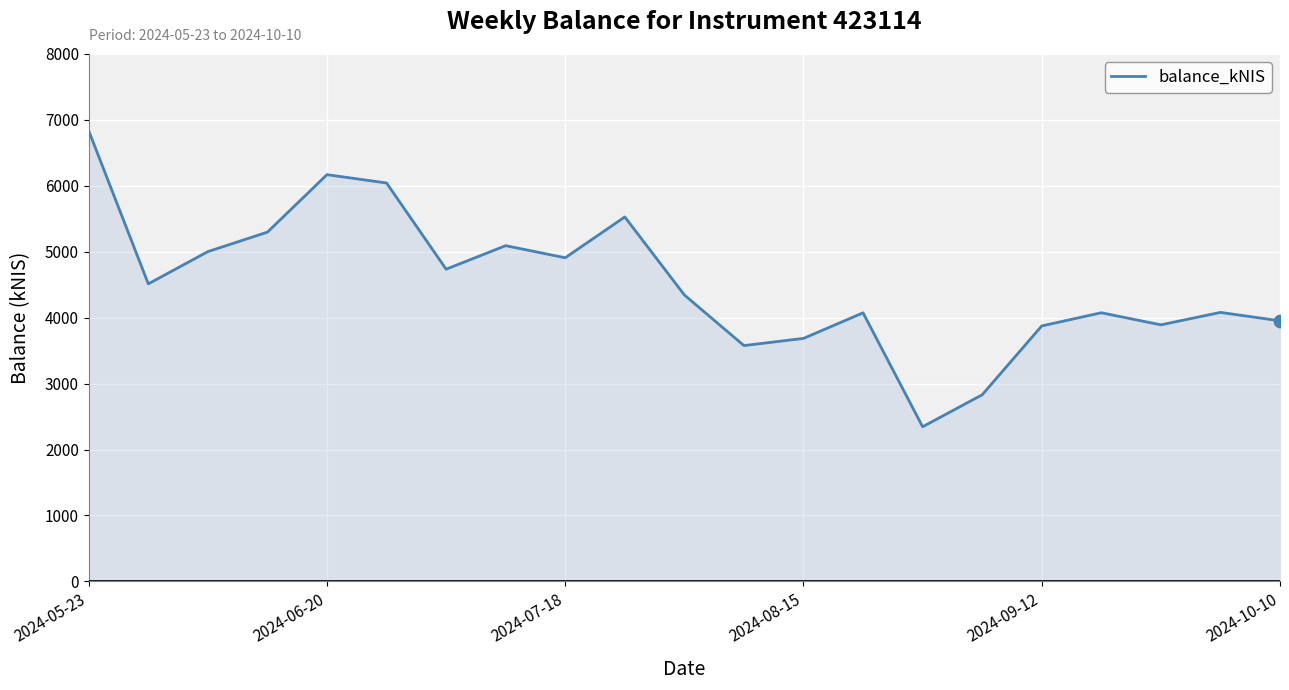

What is the greatest value displayed?

6834.4